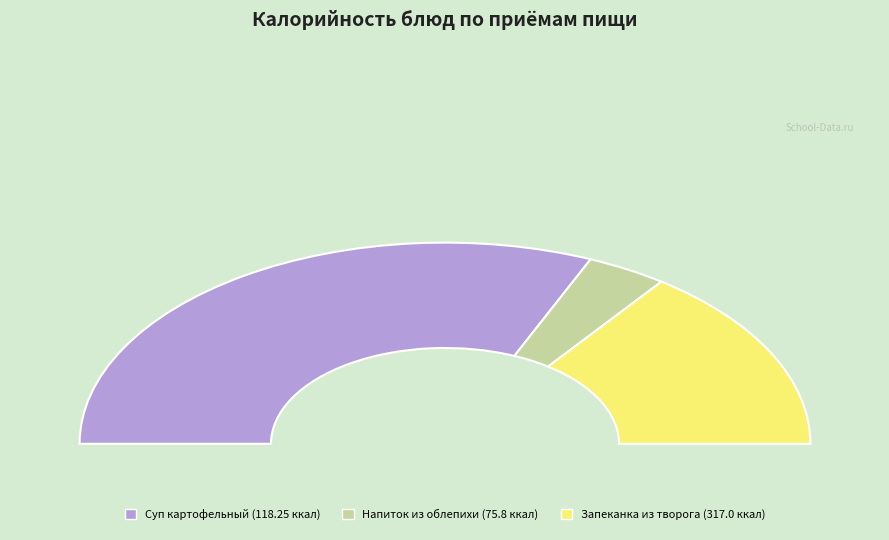

How many segments does this pie chart have?

3